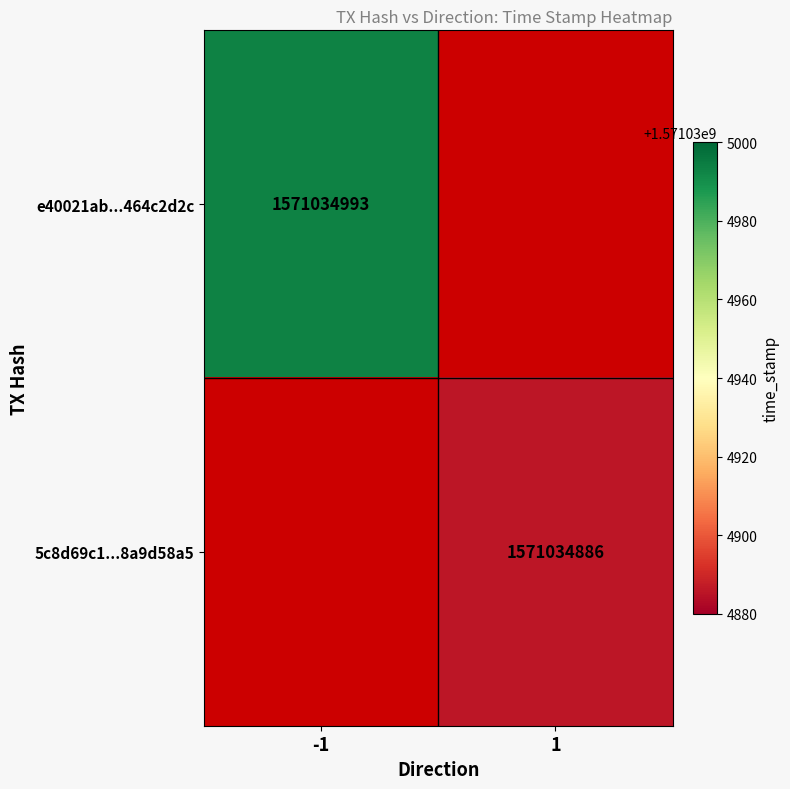

What is the difference between the 5c8d69c120425c00ce427f9a6b61c578a9d58a5 values at direction and time_stamp?

1571034885